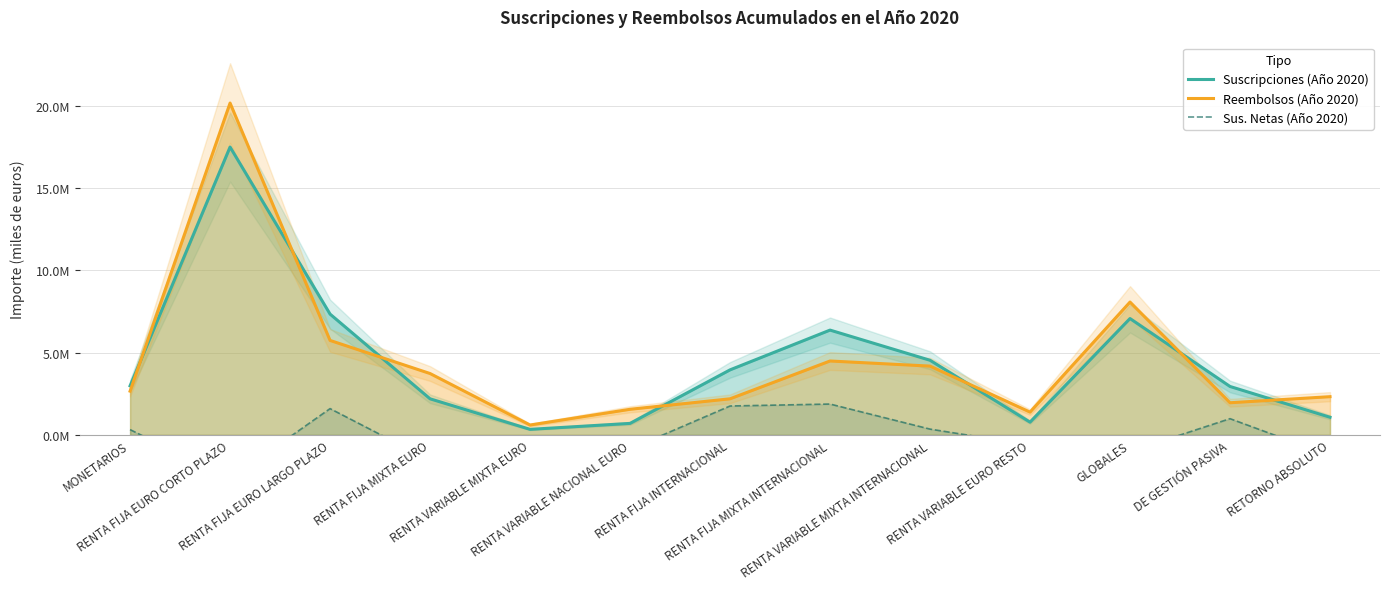

Is it true that Suscripciones (Año 2020) equals 546098 at RETORNO ABSOLUTO?

False